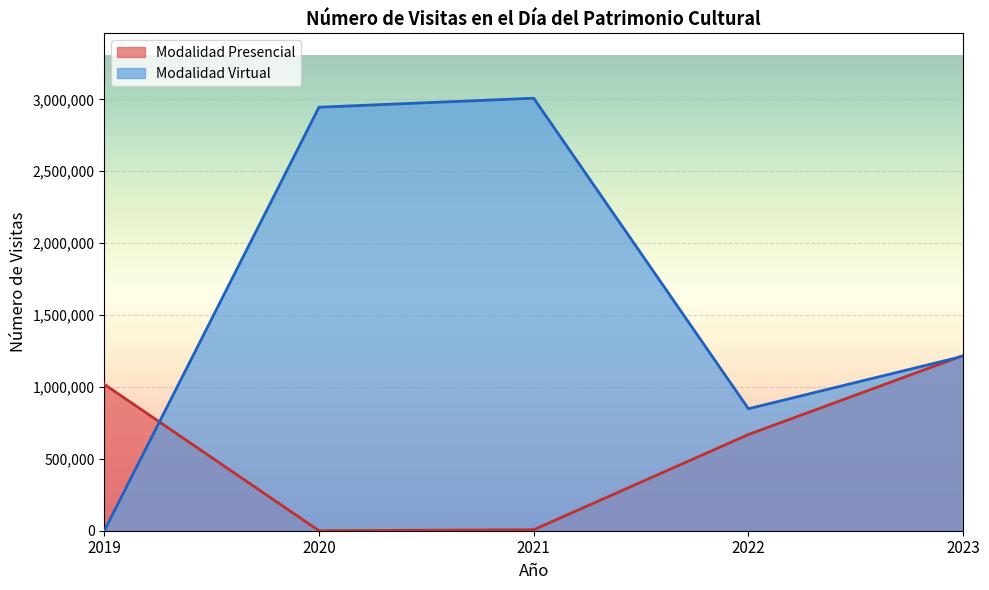

True or false: Modalidad Virtual has more than 2 points higher than both neighbors.

False